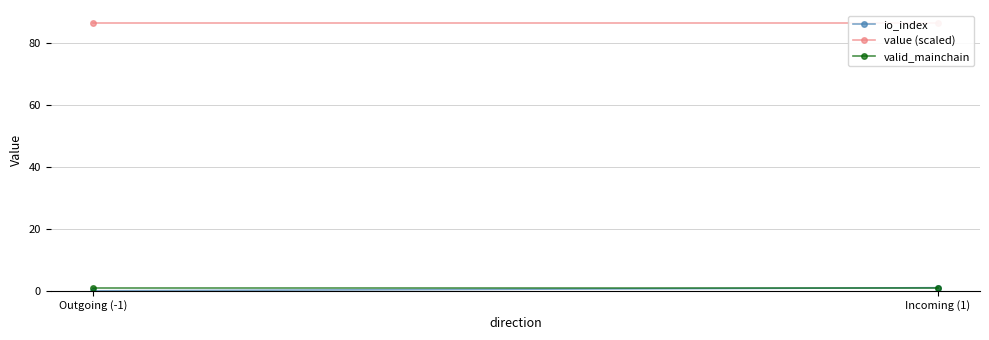

What is the label of the 2nd point from the left?

Incoming (1)